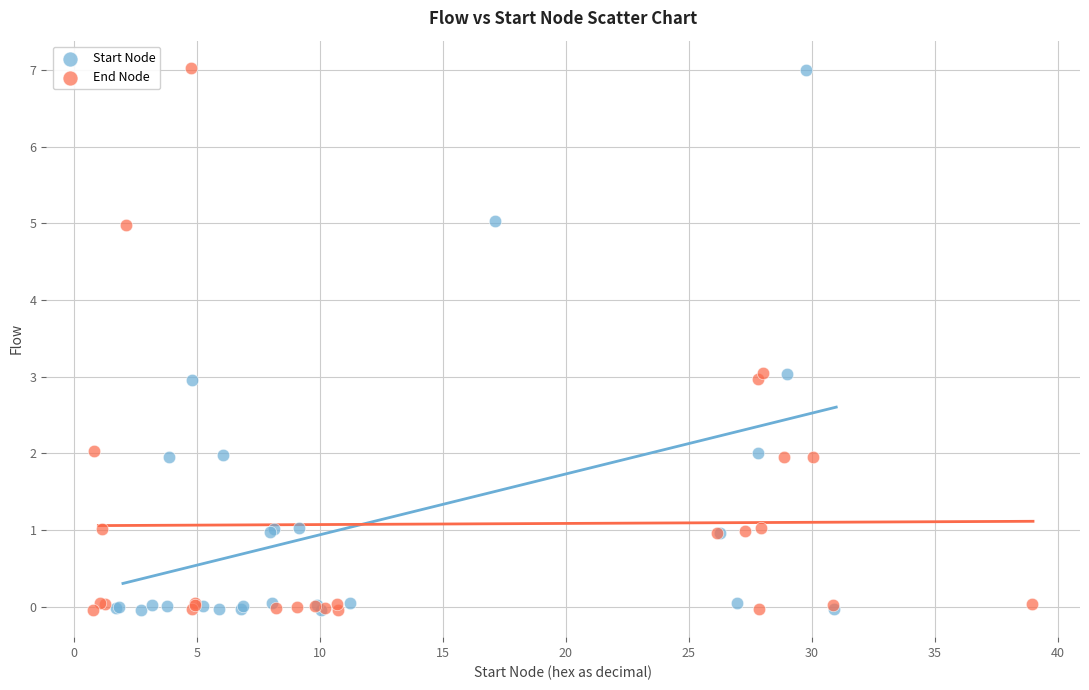

Which series has the largest Y range (max minus min)?

End Node